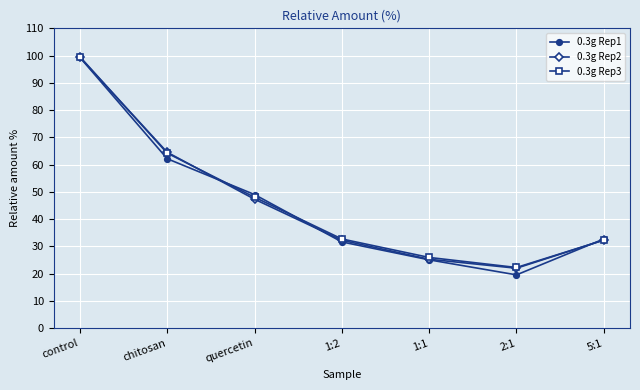

In 0.3g Rep1, how many points are lower than both neighbors (excluding endpoints)?

1